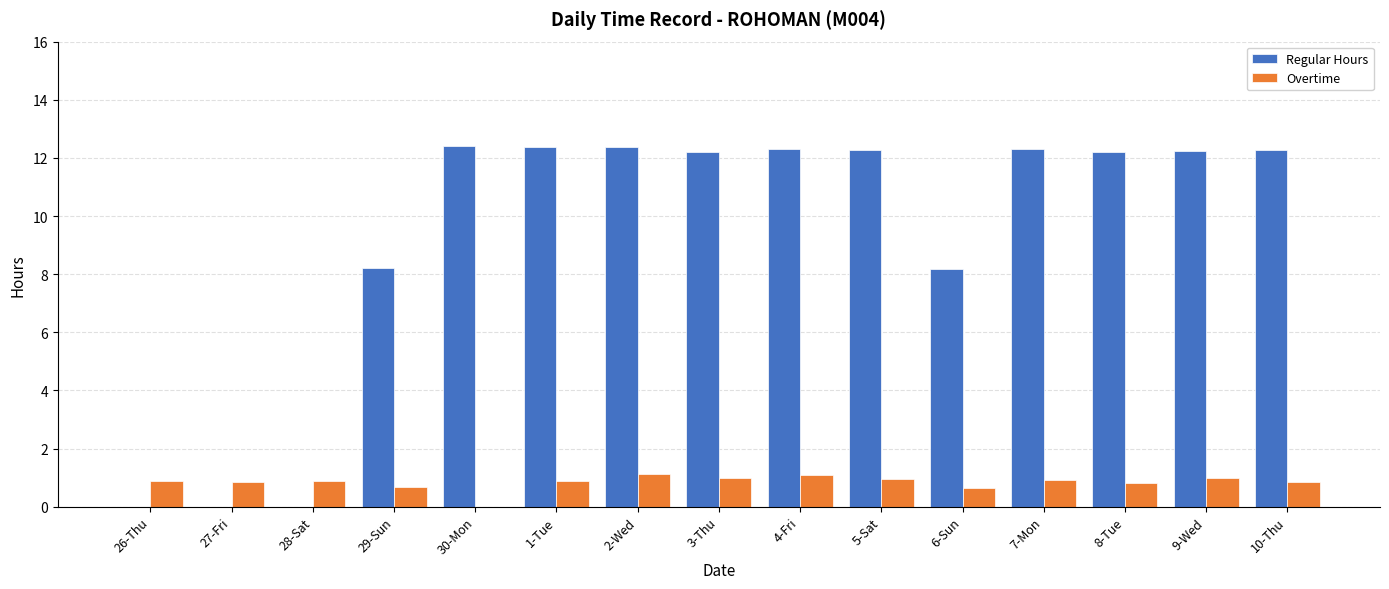

The value of Overtime at 9-Wed is 0.4. True or false?

False